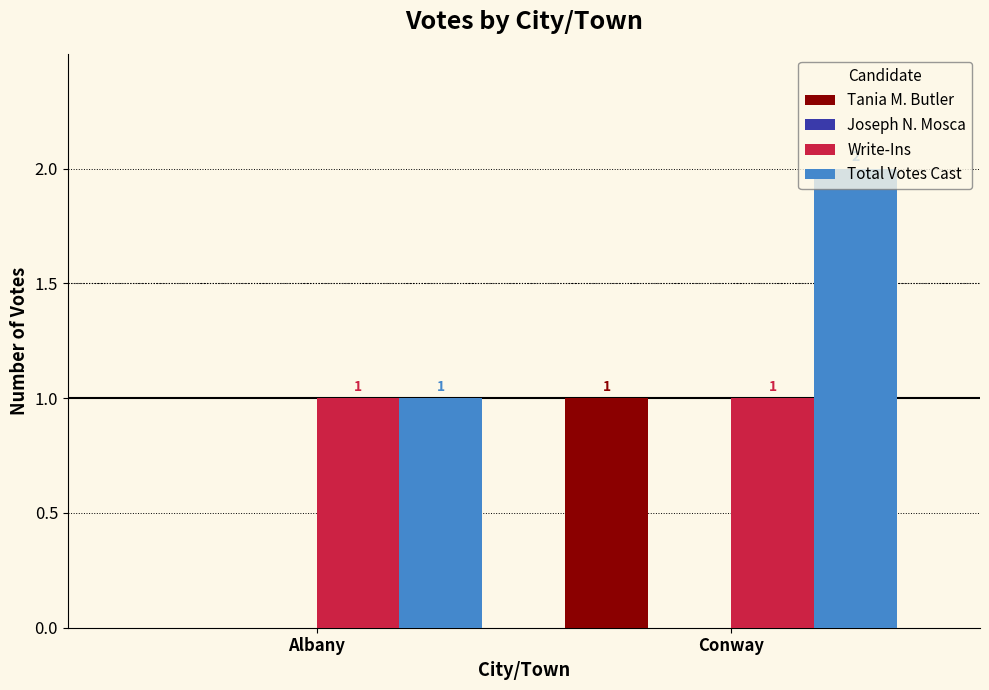

Where is Total Votes Cast nearest to the value 1?

Albany